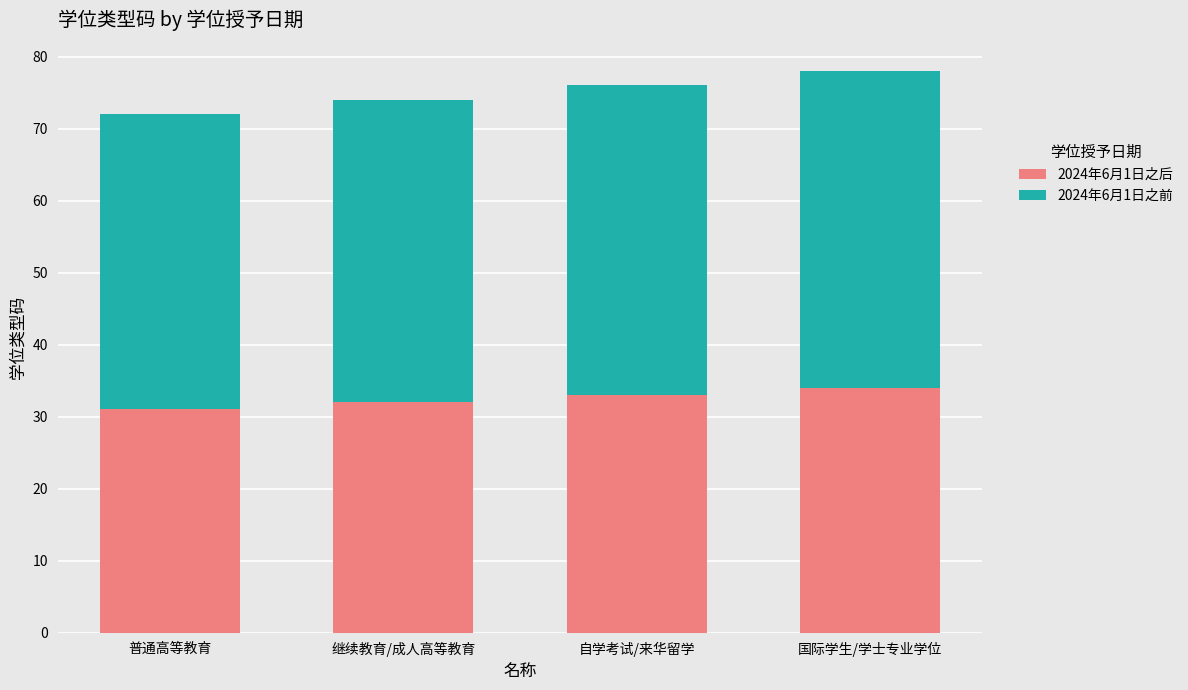

What is the total value across all series at 继续教育/成人高等教育?

74